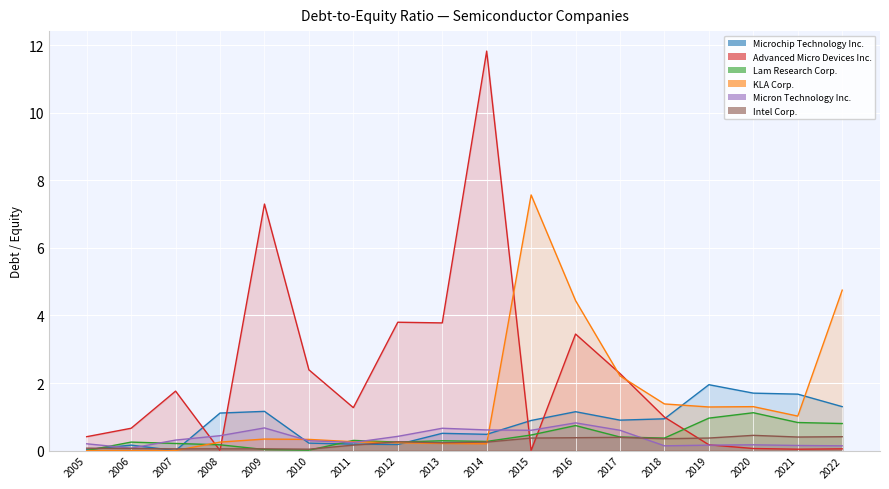

What is the greatest value displayed?

11.8